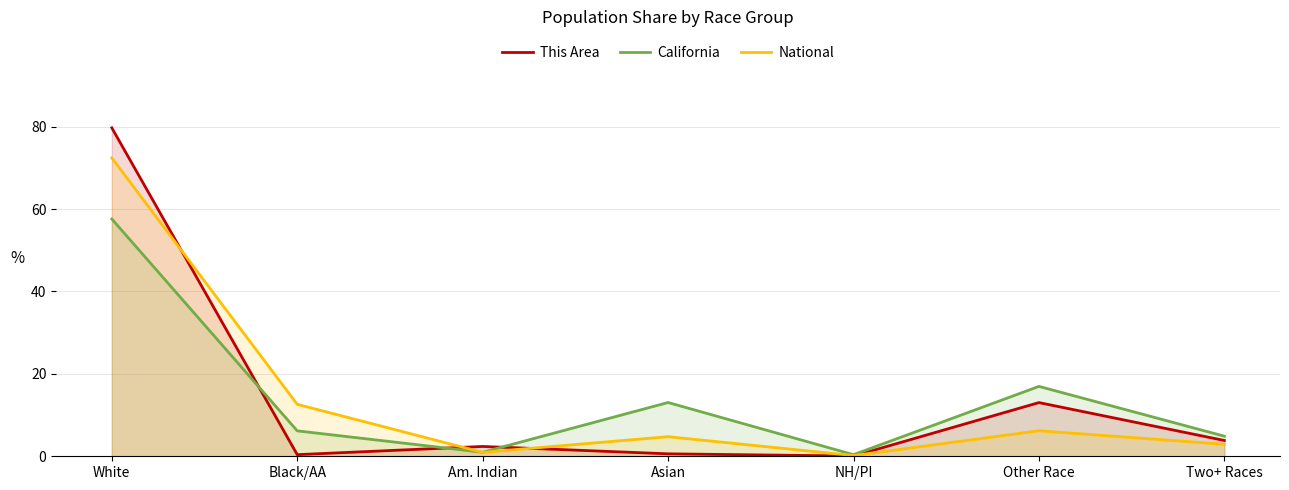

At how many categories does at least one series exceed 43?

1